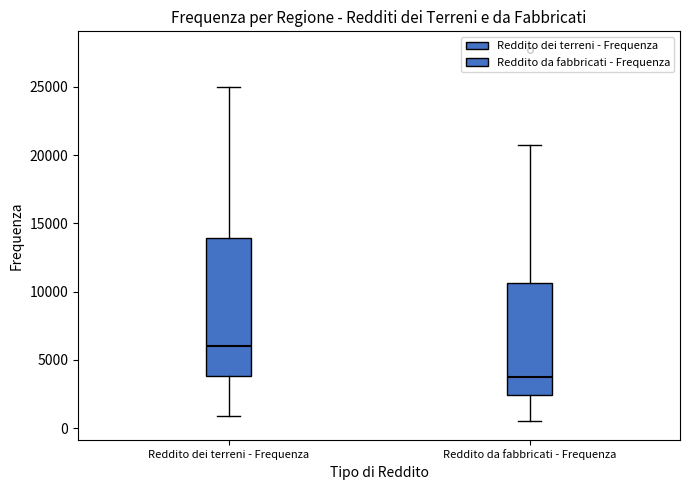

Reading left to right, transcribe this box plot: for each box, give where its median line is, the range the box spans, and where its two whiskers end, as read against the y-axis. The values are not printed on the chart, so give them approximately, as read against the axis.

Reddito dei terreni - Frequenza: median 6000, box 4000 to 14000, whiskers 1000 to 25000
Reddito da fabbricati - Frequenza: median 3500, box 2500 to 10500, whiskers 500 to 20500